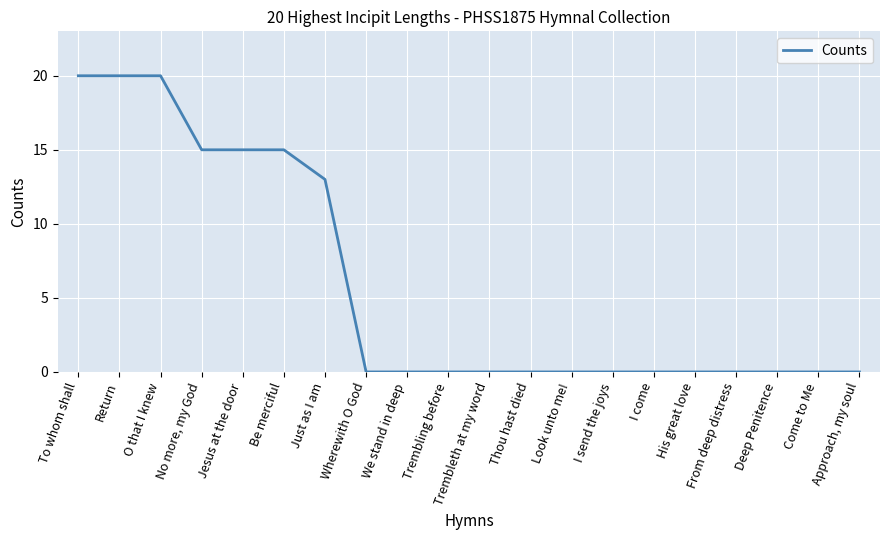

Reading left to right, transcribe all the data shown in this chart.

20	20	20	15	15	15	13	0	0	0	0	0	0	0	0	0	0	0	0	0